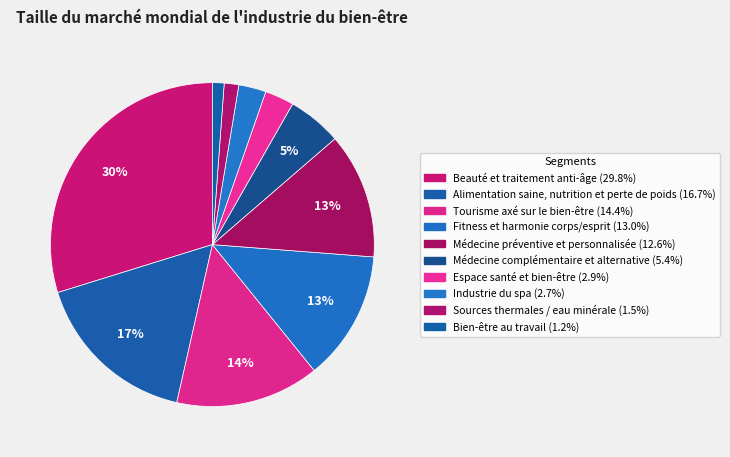

To the nearest percent, what is the average slice percentage?

10%